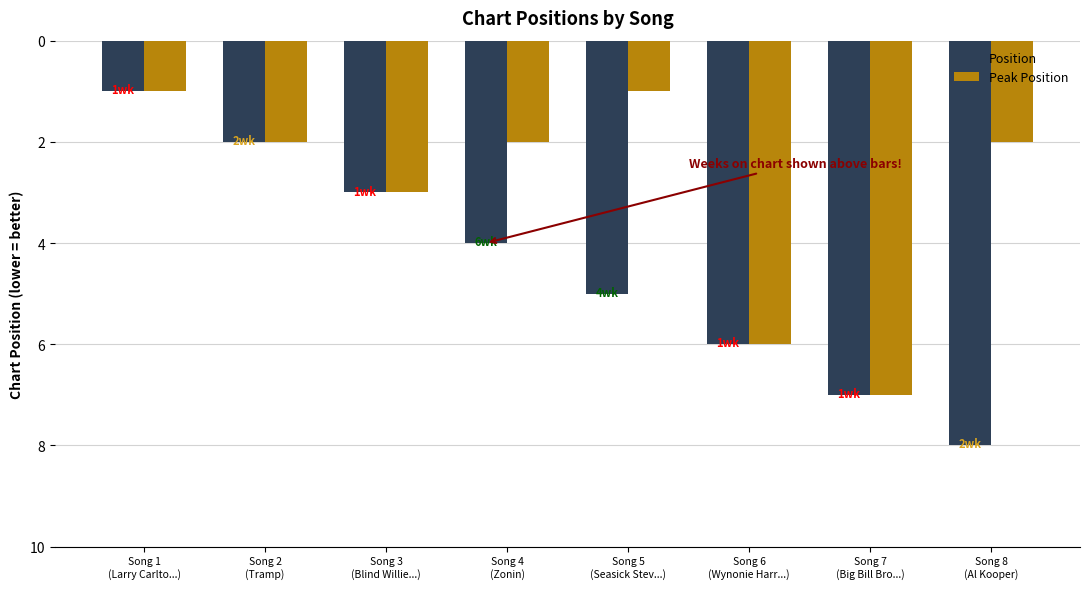

What is the approximate value of Peak Position at Song 8
(Al Kooper)?

2